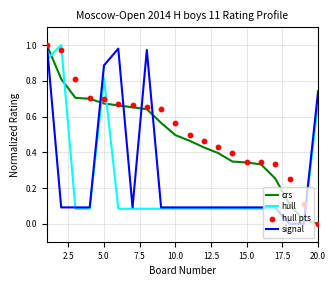

Is it true that signal equals 1.3 at 20.0?

False